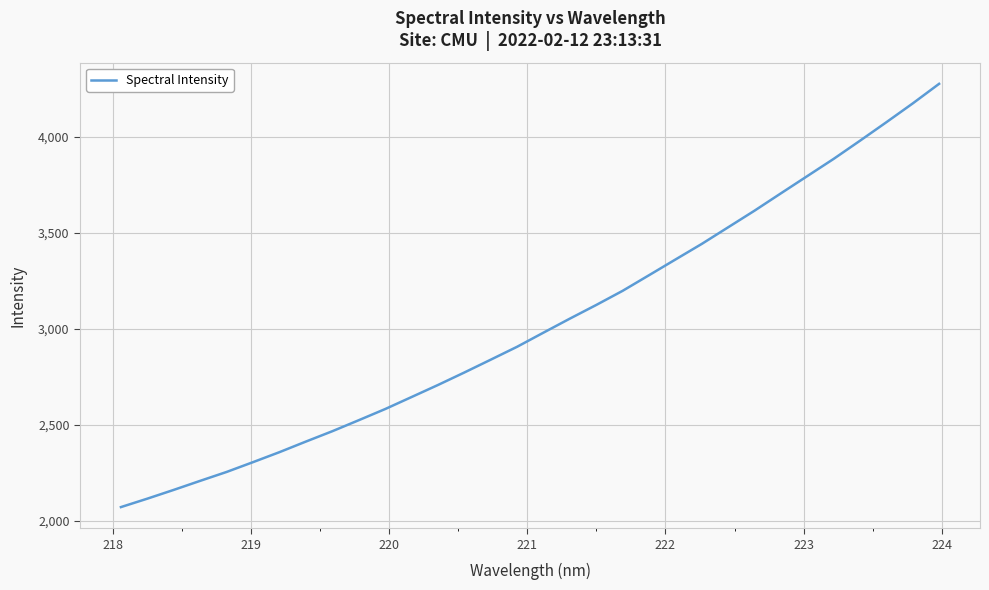

What is the greatest value displayed?

4277.1